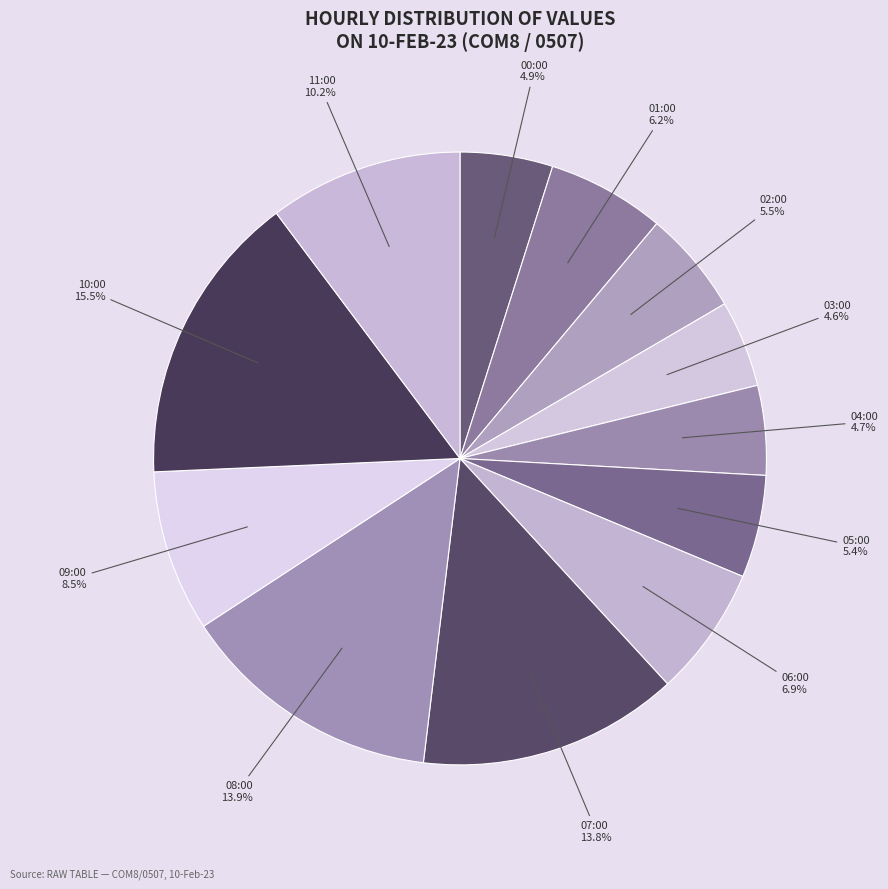

How many segments does this pie chart have?

12